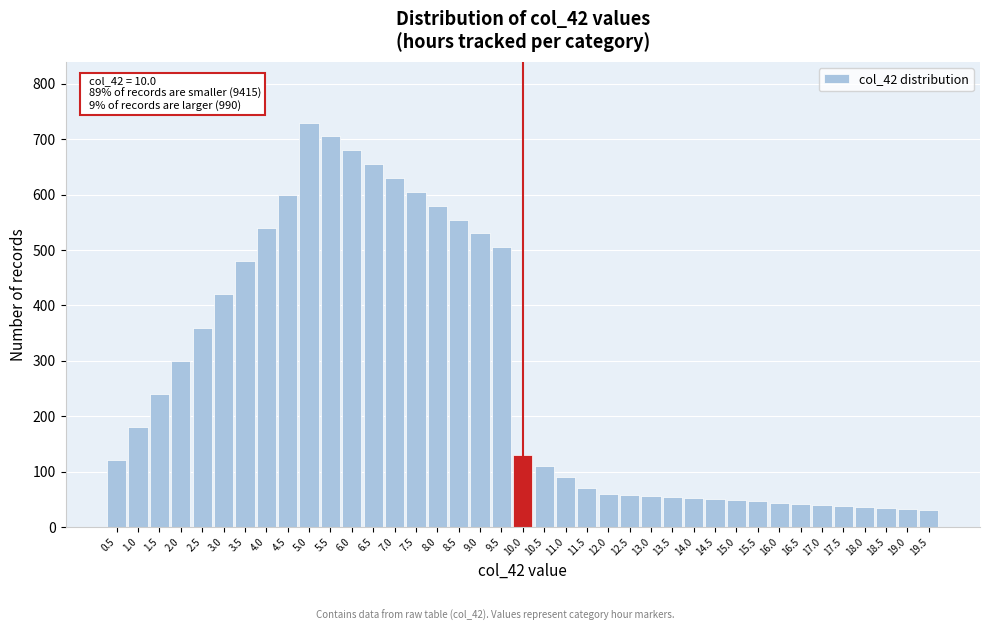

What position from the left is 15.5?

31